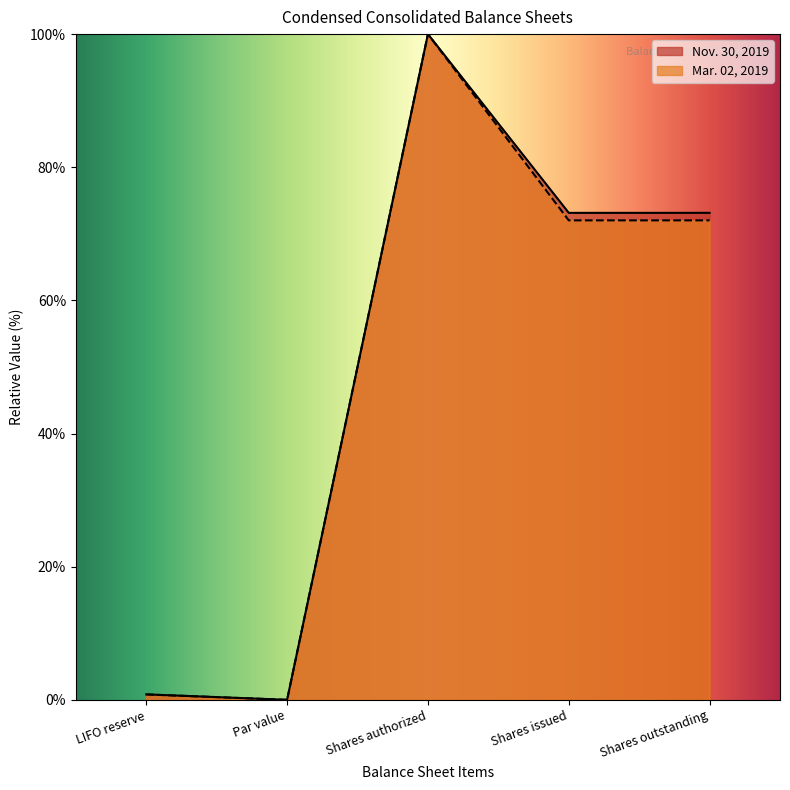

At how many categories does at least one series exceed 16?

3